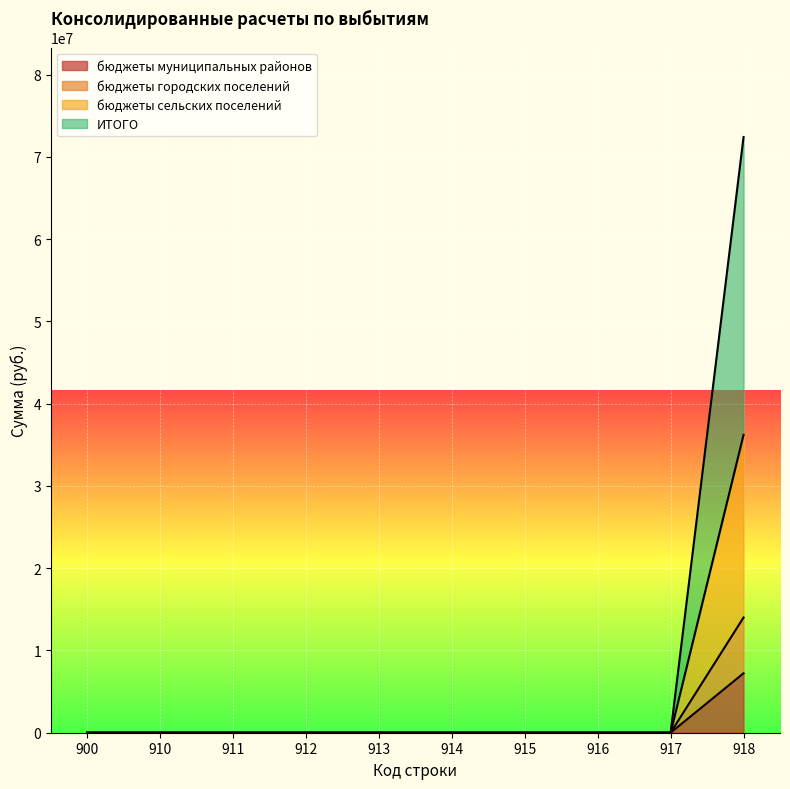

True or false: ИТОГО and бюджеты сельских поселений intersect in this chart.

False